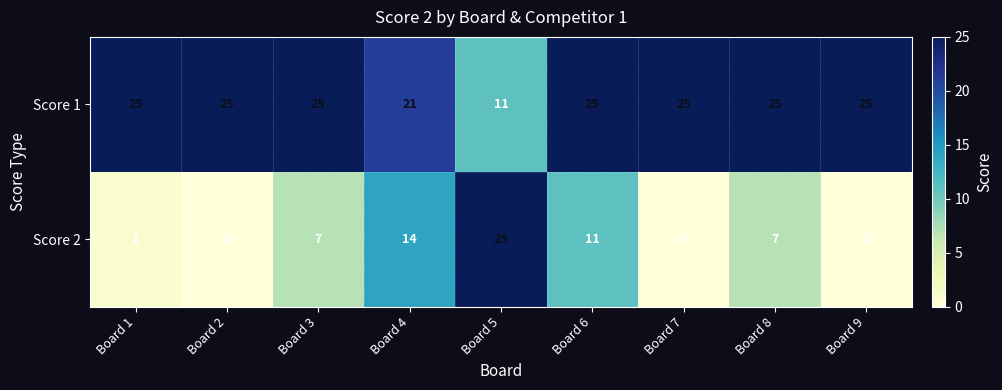

At Board 7, list the series in order from smallest to largest.

Score 2, Score 1